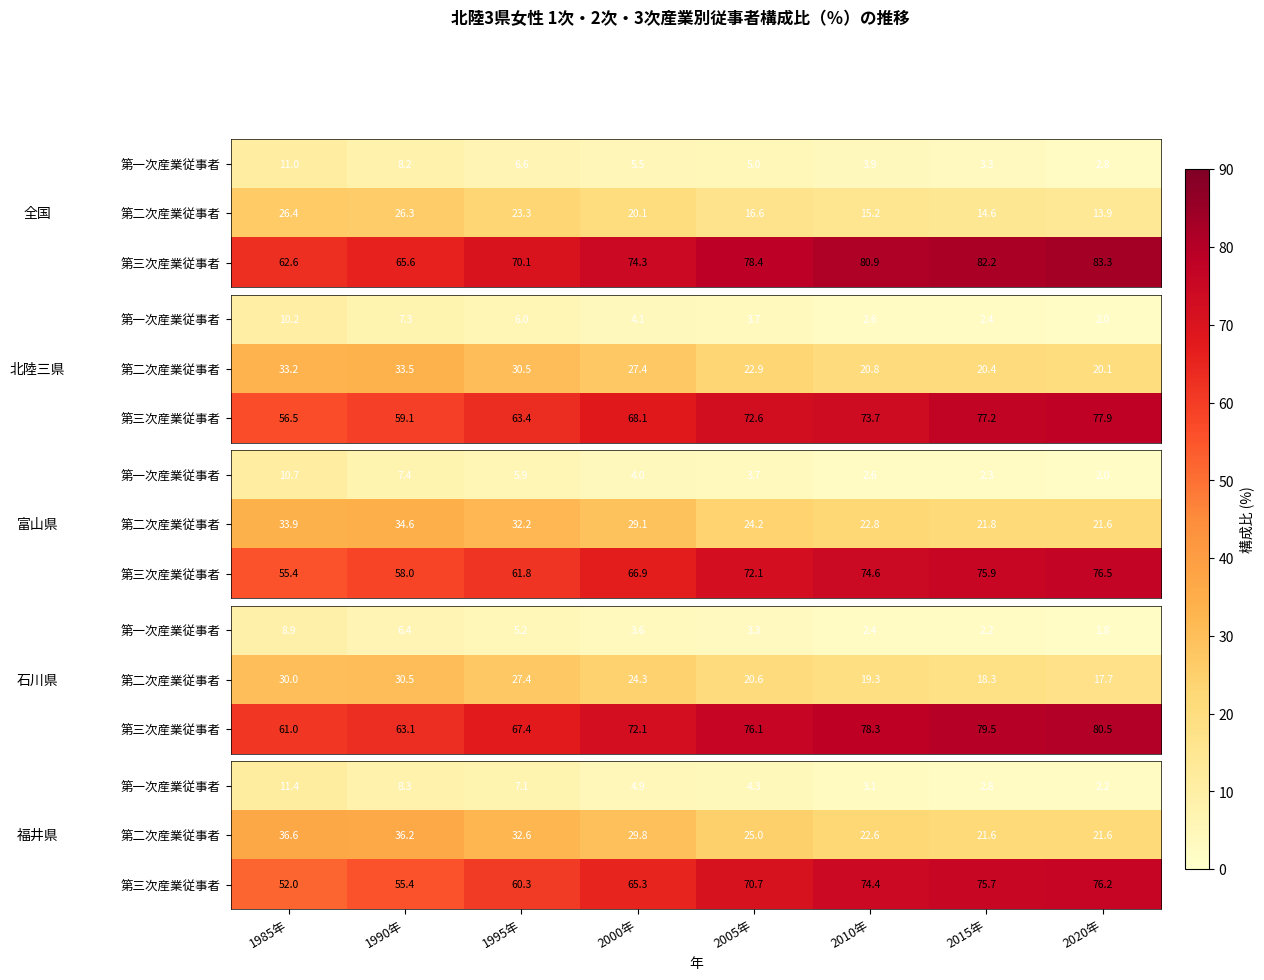

What is the total value across all series at 2015年?

100.0